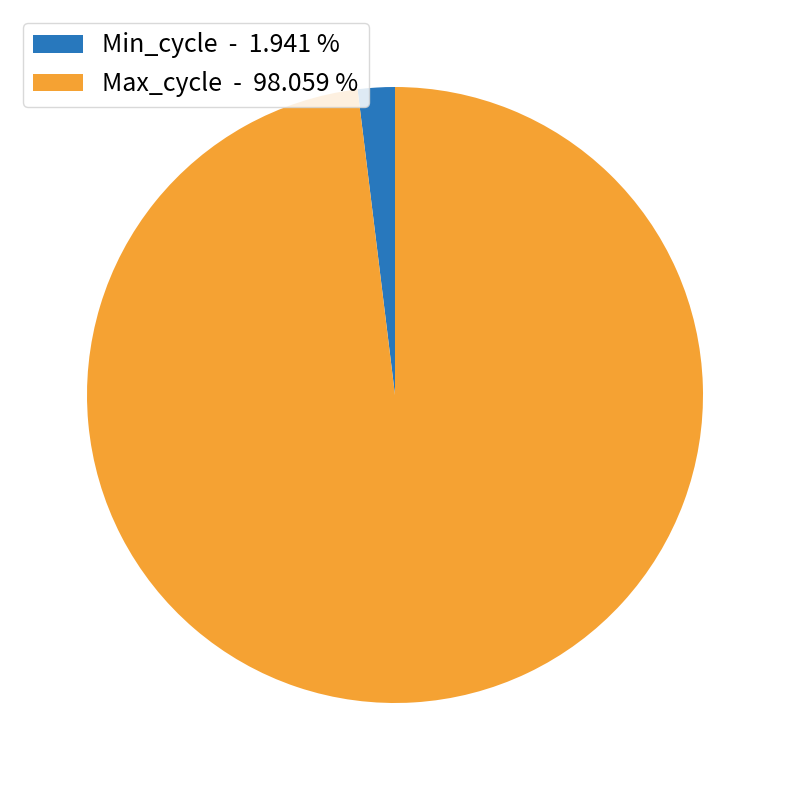

Approximately how many times larger is the value at Max_cycle - 98.059 % compared to Min_cycle - 1.941 %?

50.5